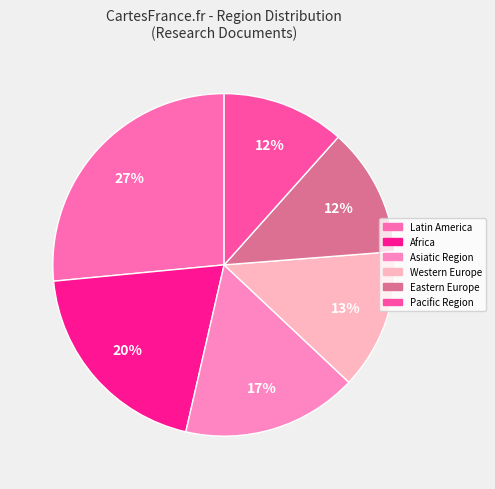

Is it true that Western Europe is 13% of the pie?

True